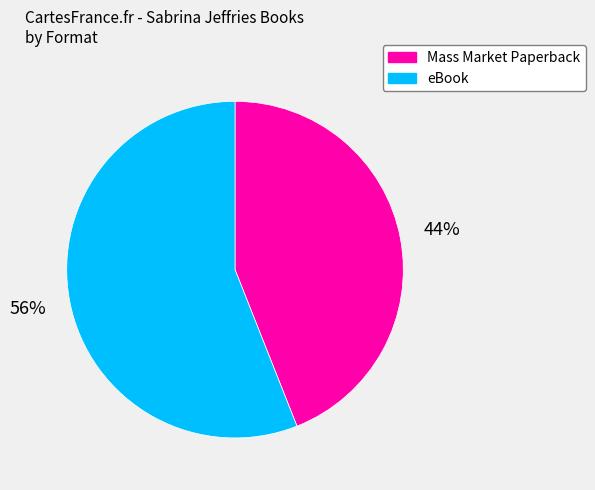

Is there any slice that represents more than half of the pie?

Yes